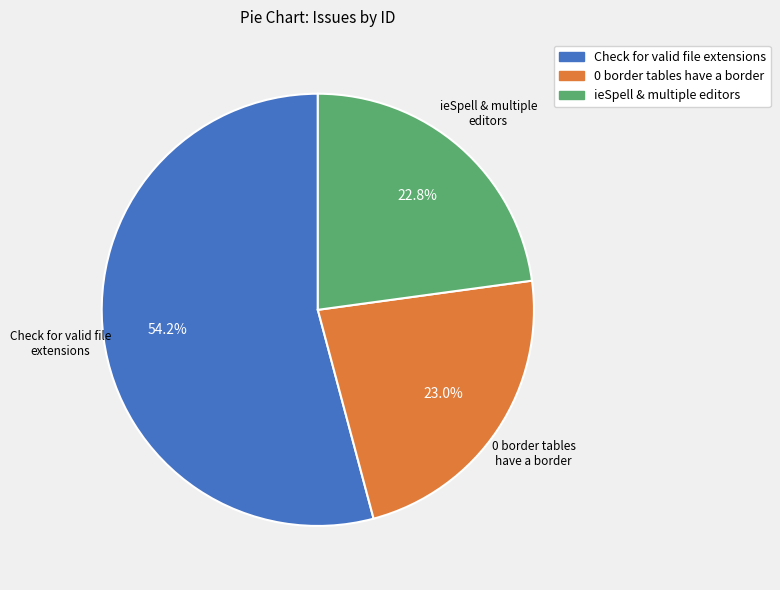

How much of the chart is everything except 0 border tables have a border?

77.0%